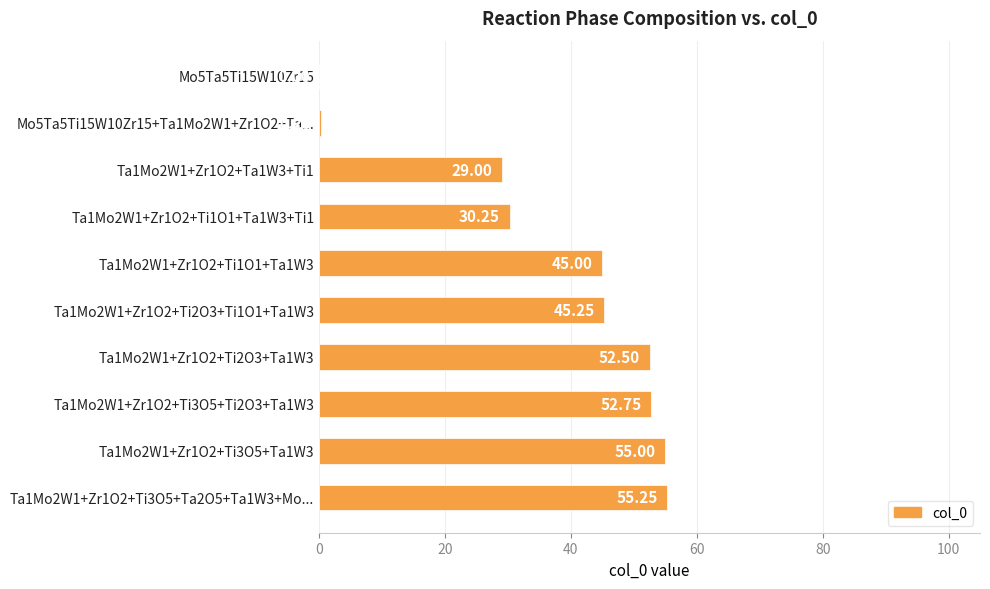

What is the ratio of the value at Ta1Mo2W1+Zr1O2+Ti1O1+Ta1W3+Ti1 to the value at Ta1Mo2W1+Zr1O2+Ti3O5+Ti2O3+Ta1W3?

0.6